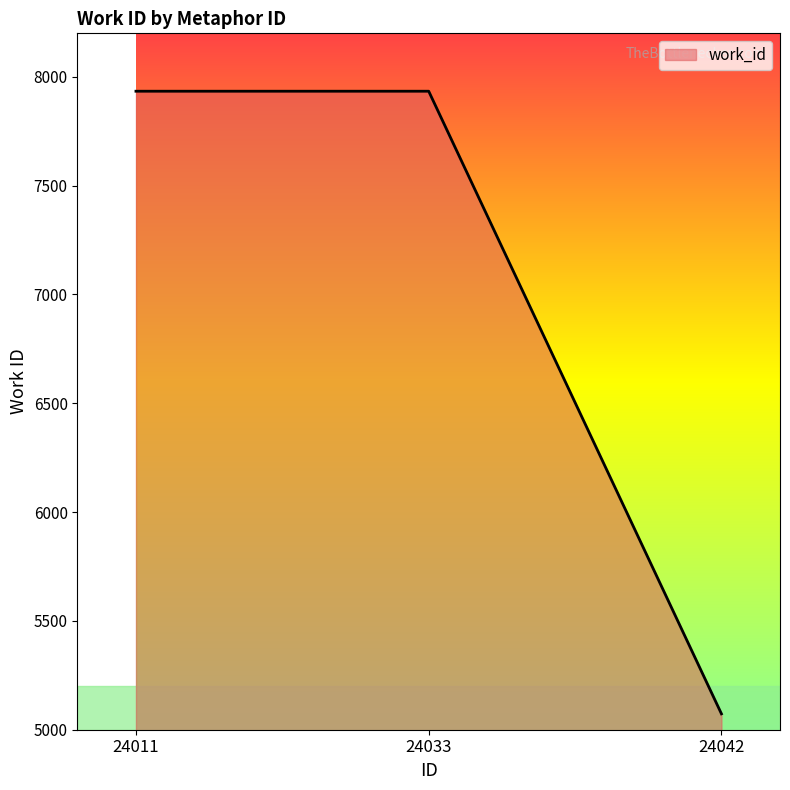

What value does the data have at 24011?

7934